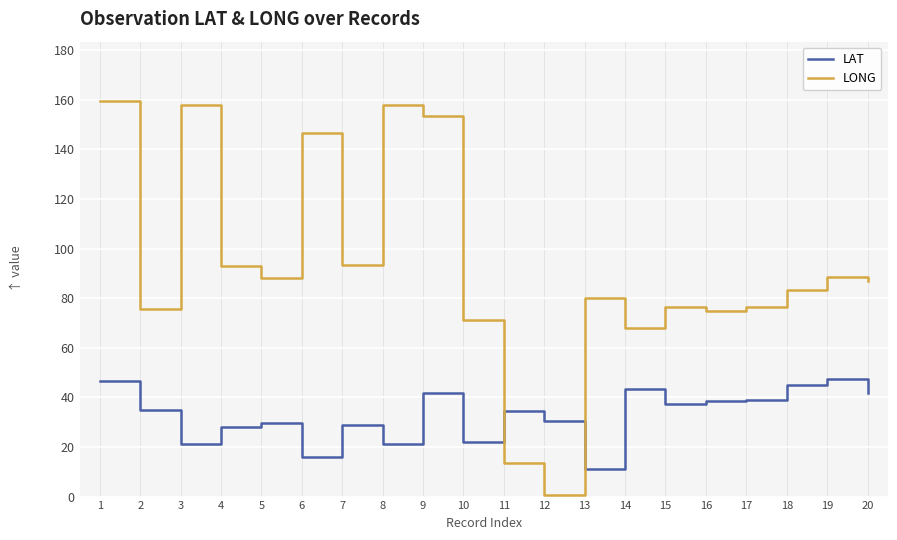

Which series has the widest spread of values?

LONG